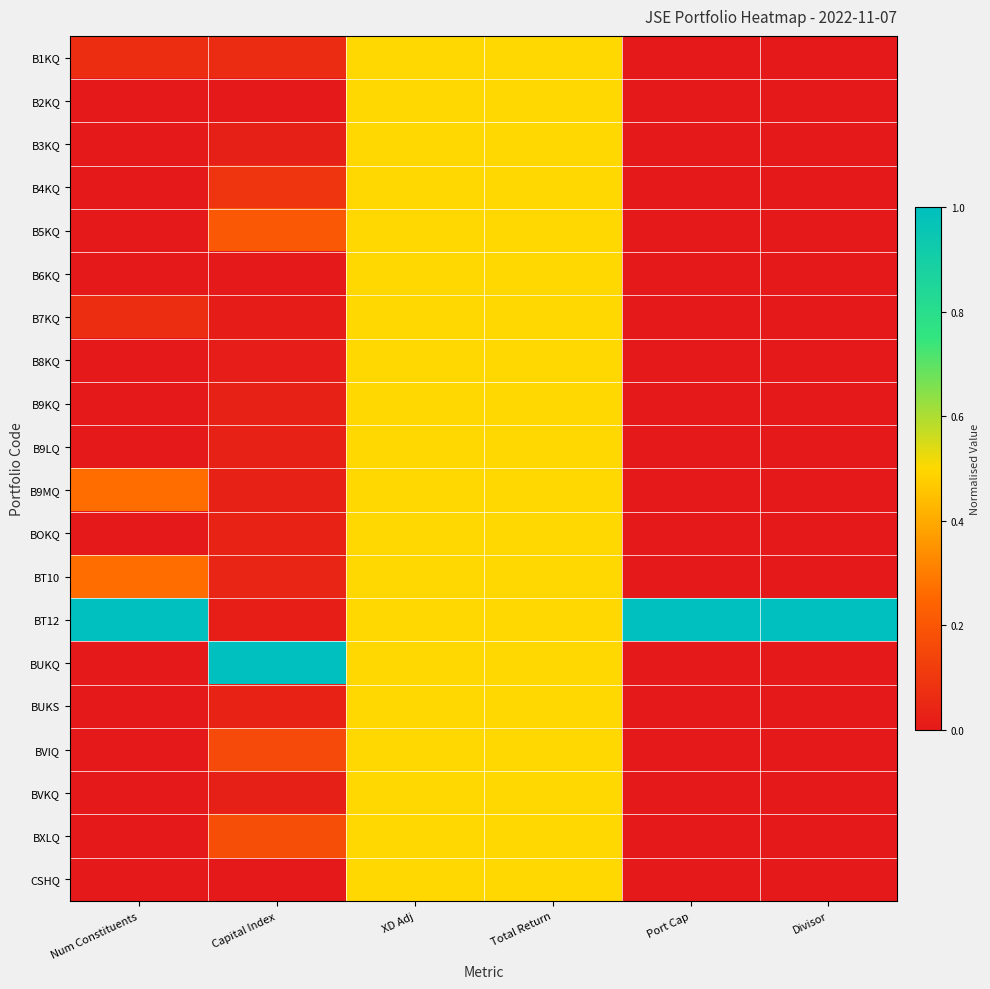

At Divisor, list the series in order from largest to smallest.

BT12, BT10, B1KQ, B2KQ, B3KQ, B4KQ, B6KQ, B7KQ, B8KQ, B9KQ, B9LQ, B9MQ, BOKQ, BUKQ, BUKS, BVIQ, BVKQ, BXLQ, CSHQ, B5KQ